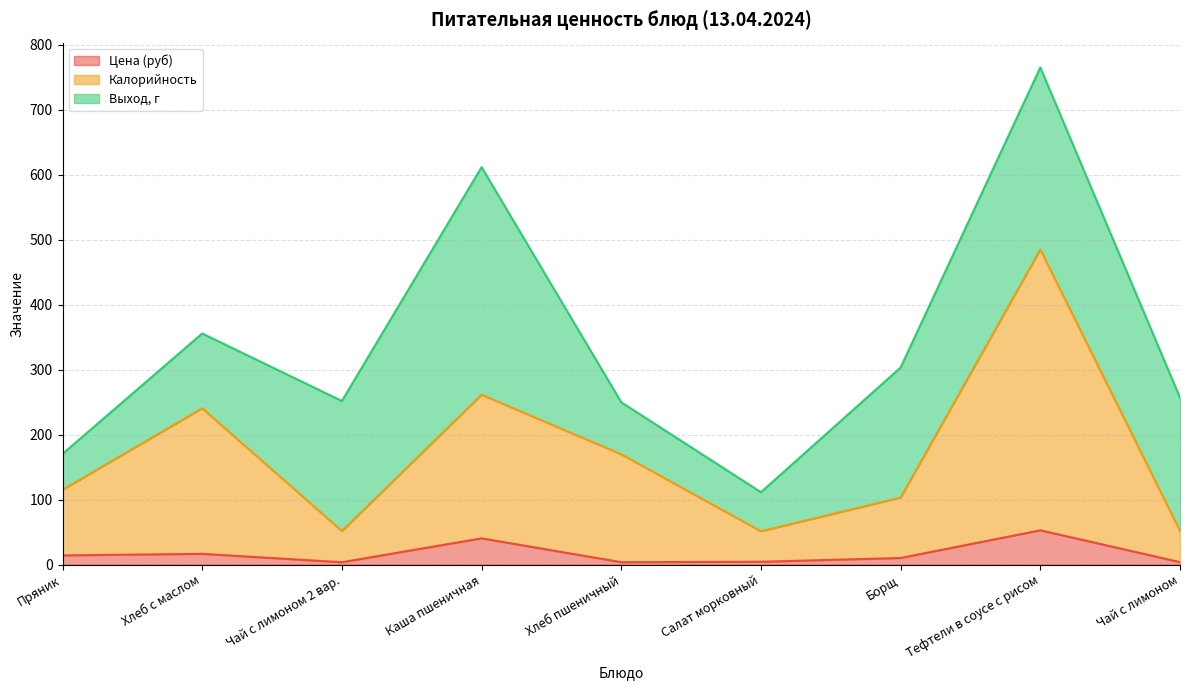

At which category is the sum across all series the highest?

Тефтели в соусе с рисом